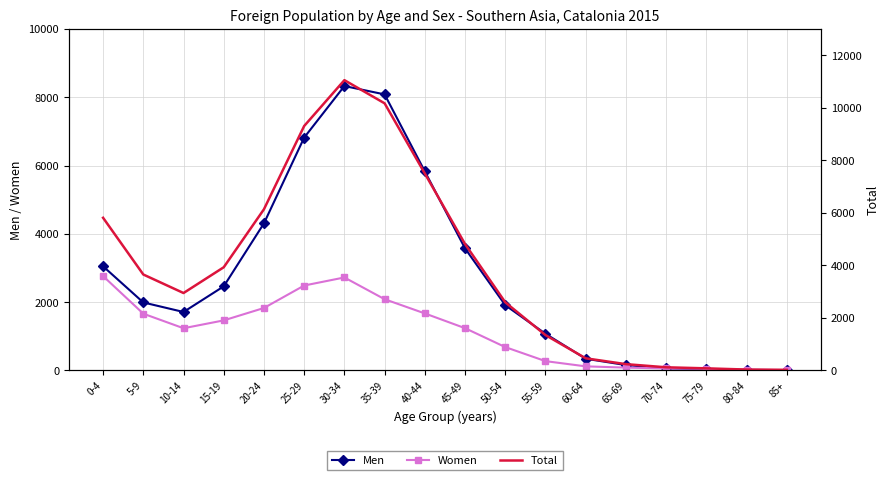

In Women, how many points are higher than both neighbors (excluding endpoints)?

1